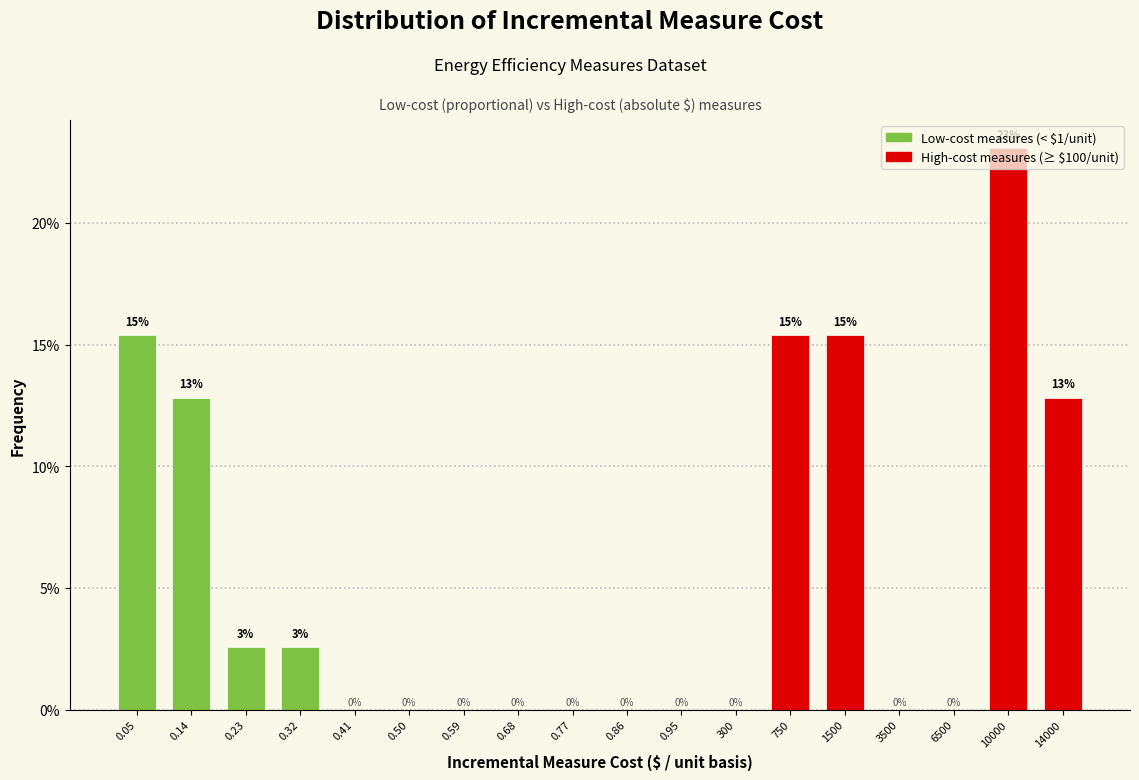

What is the sum of all values?

100.0